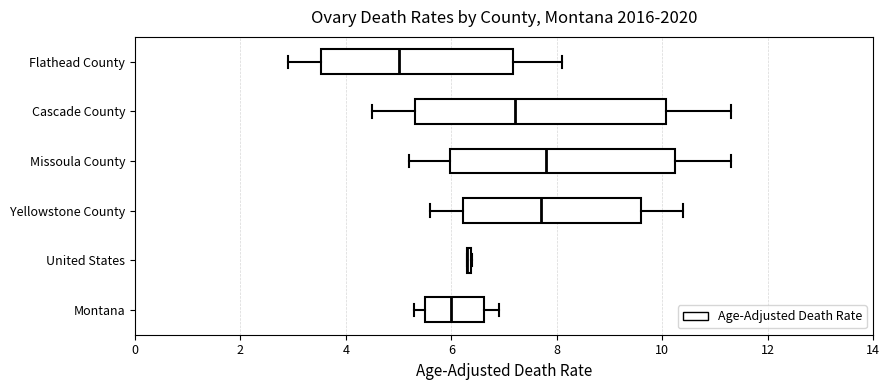

Where does the right whisker of the box for Flathead County end on the x-axis? The values are not printed on the chart, so give them approximately, as read against the axis.

8.2